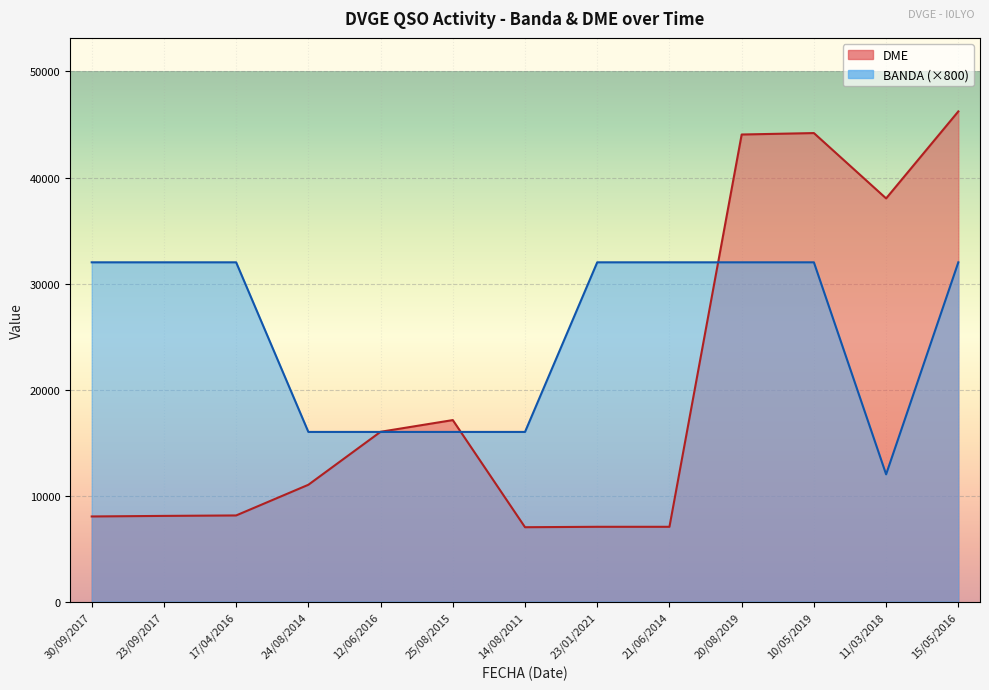

What are all the series names shown in the legend?

BANDA, DME